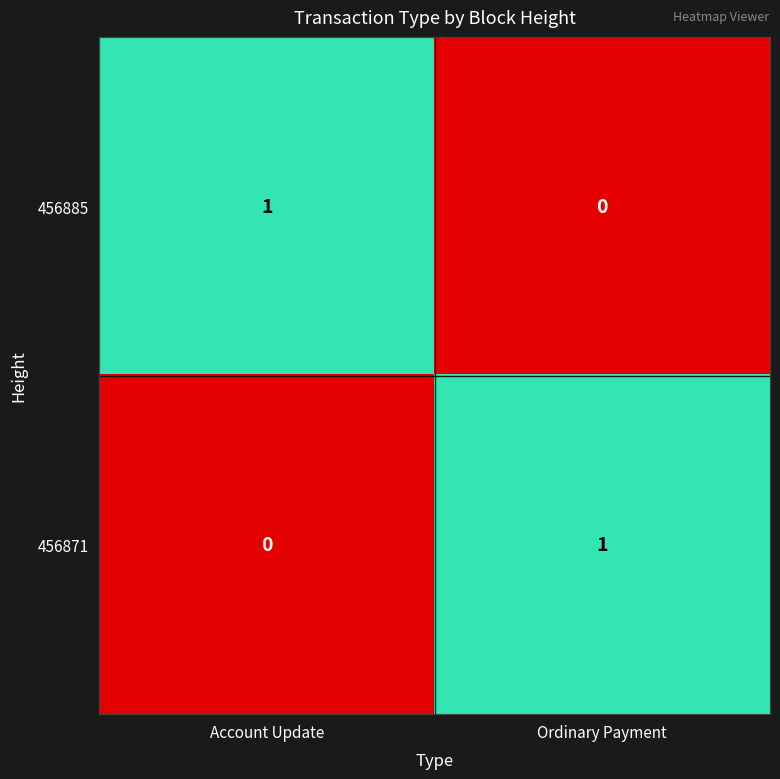

What is the total value across all series at Ordinary Payment?

1